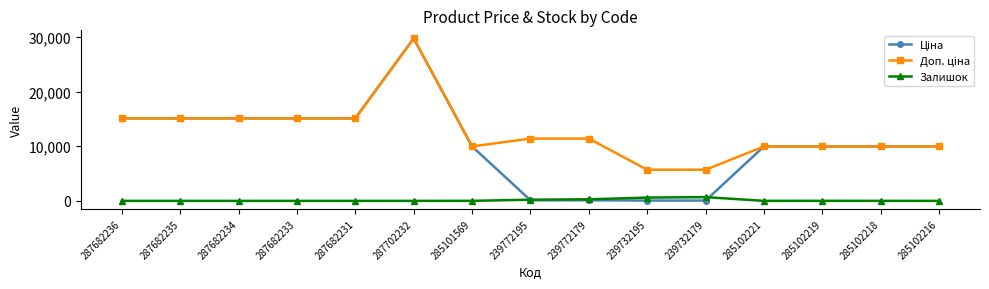

What is the highest value of the Залишок series?

686.0